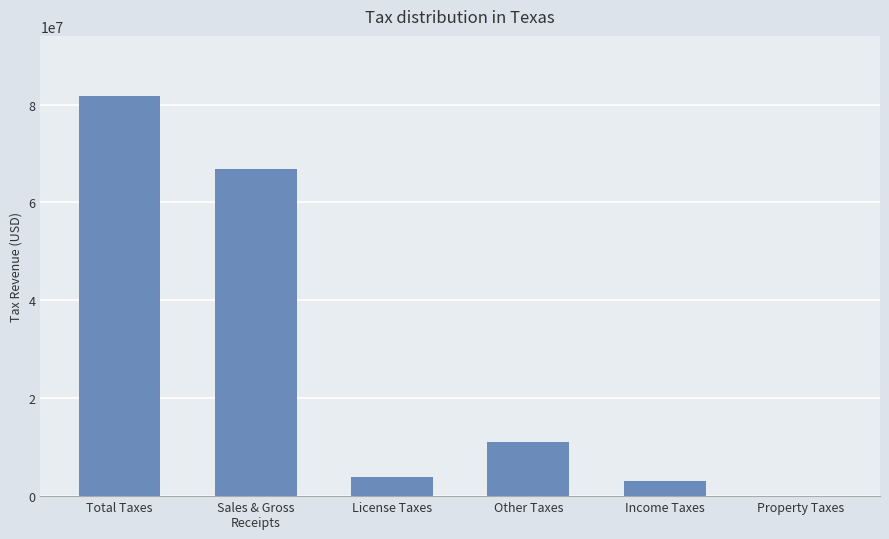

What is the sum of the values at Property Taxes and License Taxes?

3866304